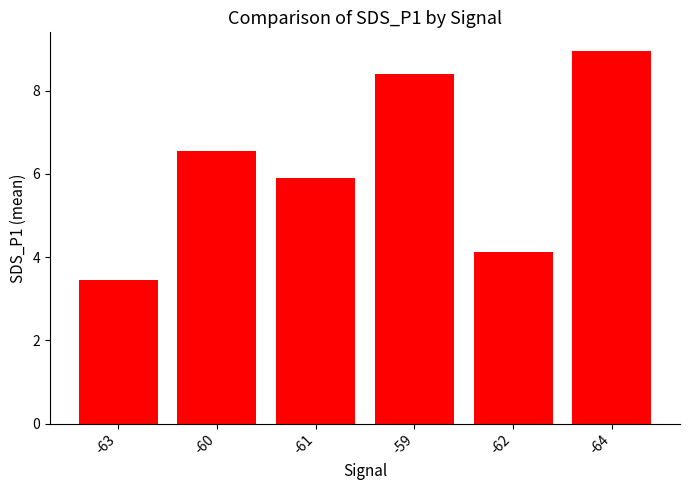

Are the bars horizontal?

No